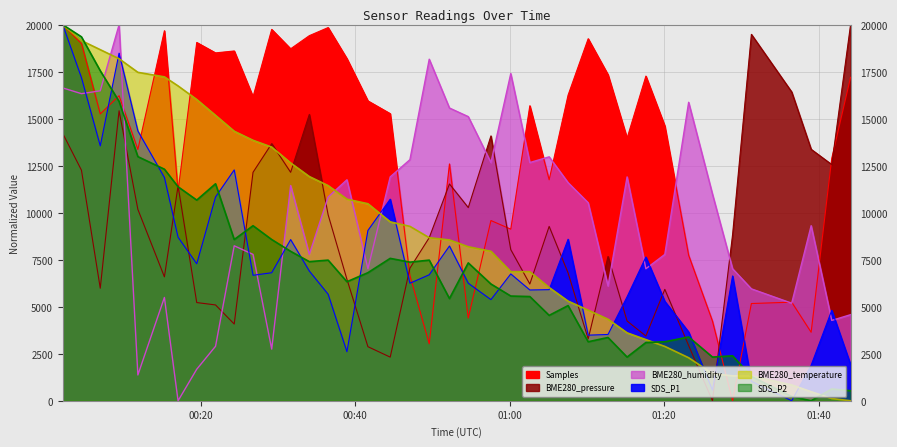

What is the label of the 3rd point from the right?

2022/05/24 01:39:00